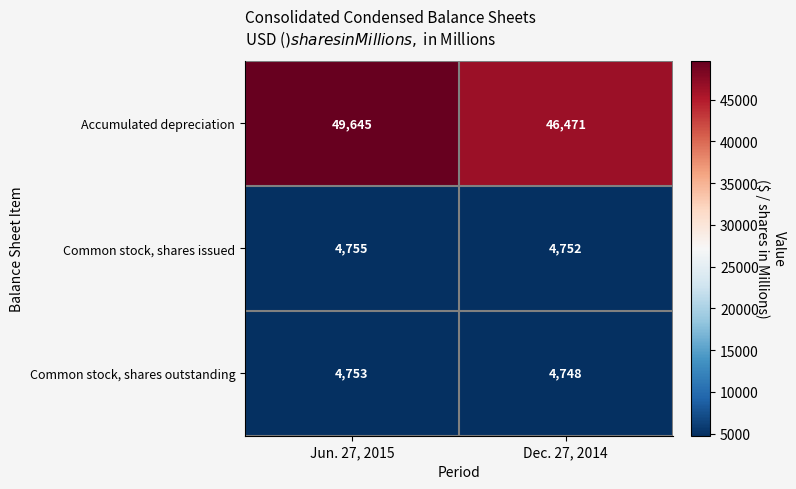

Is it true that Accumulated depreciation equals 46471 at Dec. 27, 2014?

True